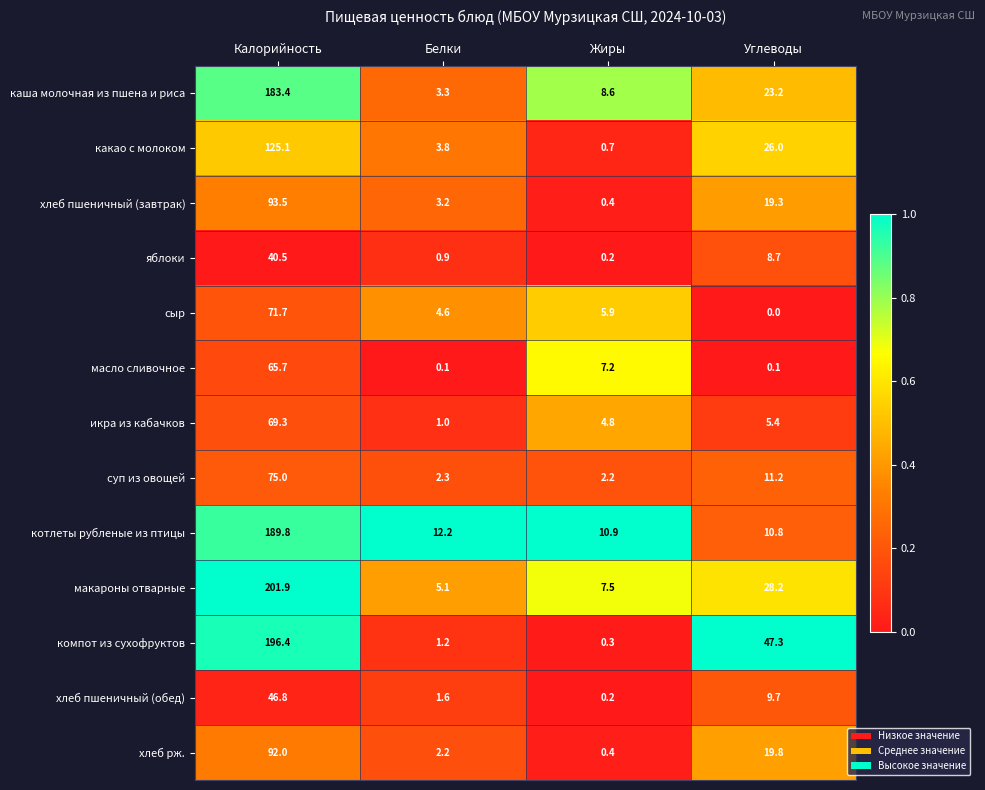

What is the difference between the highest and lowest values at Углеводы?

47.3